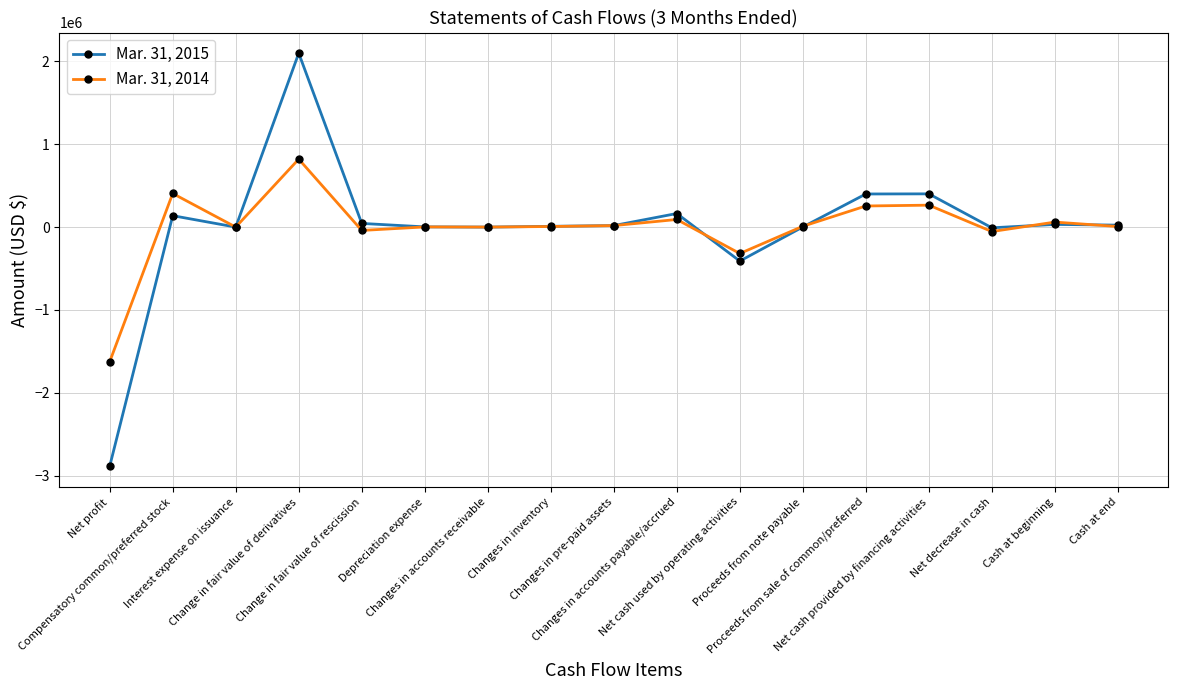

How many data points in Mar. 31, 2014 are less than 7218?

8